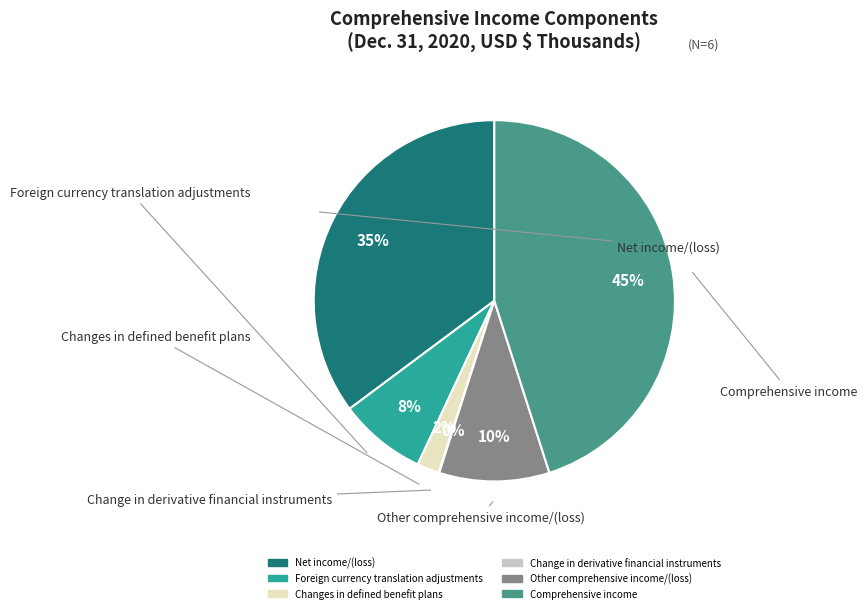

The Other comprehensive income/(loss) slice represents 10% of the pie. True or false?

True